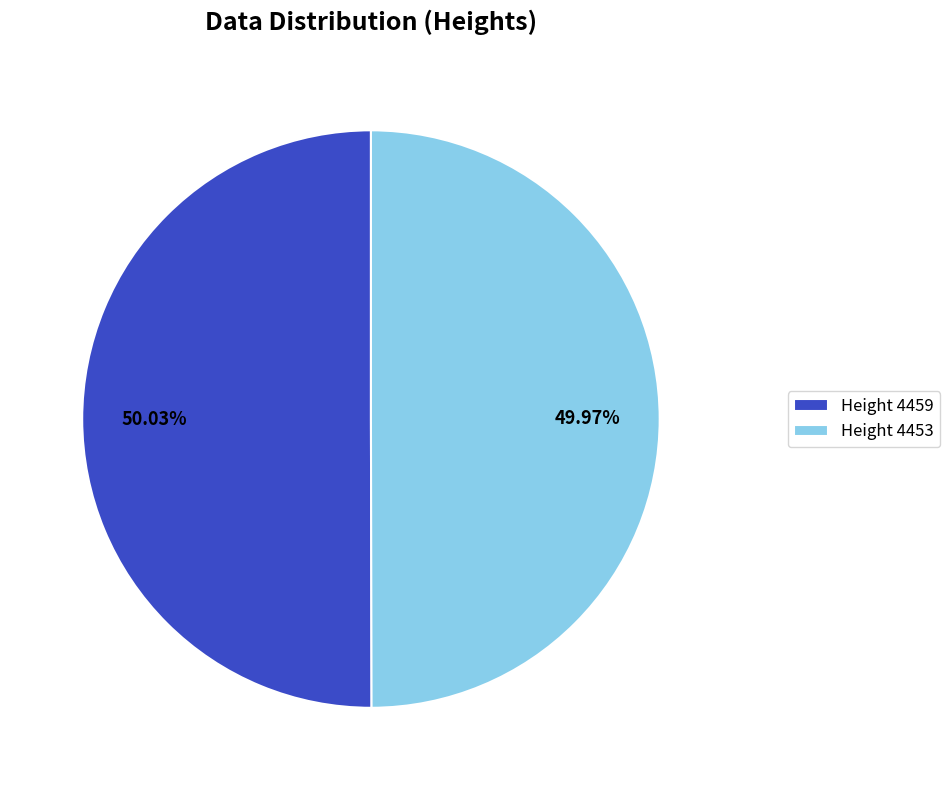

Does any single category account for the majority?

Yes